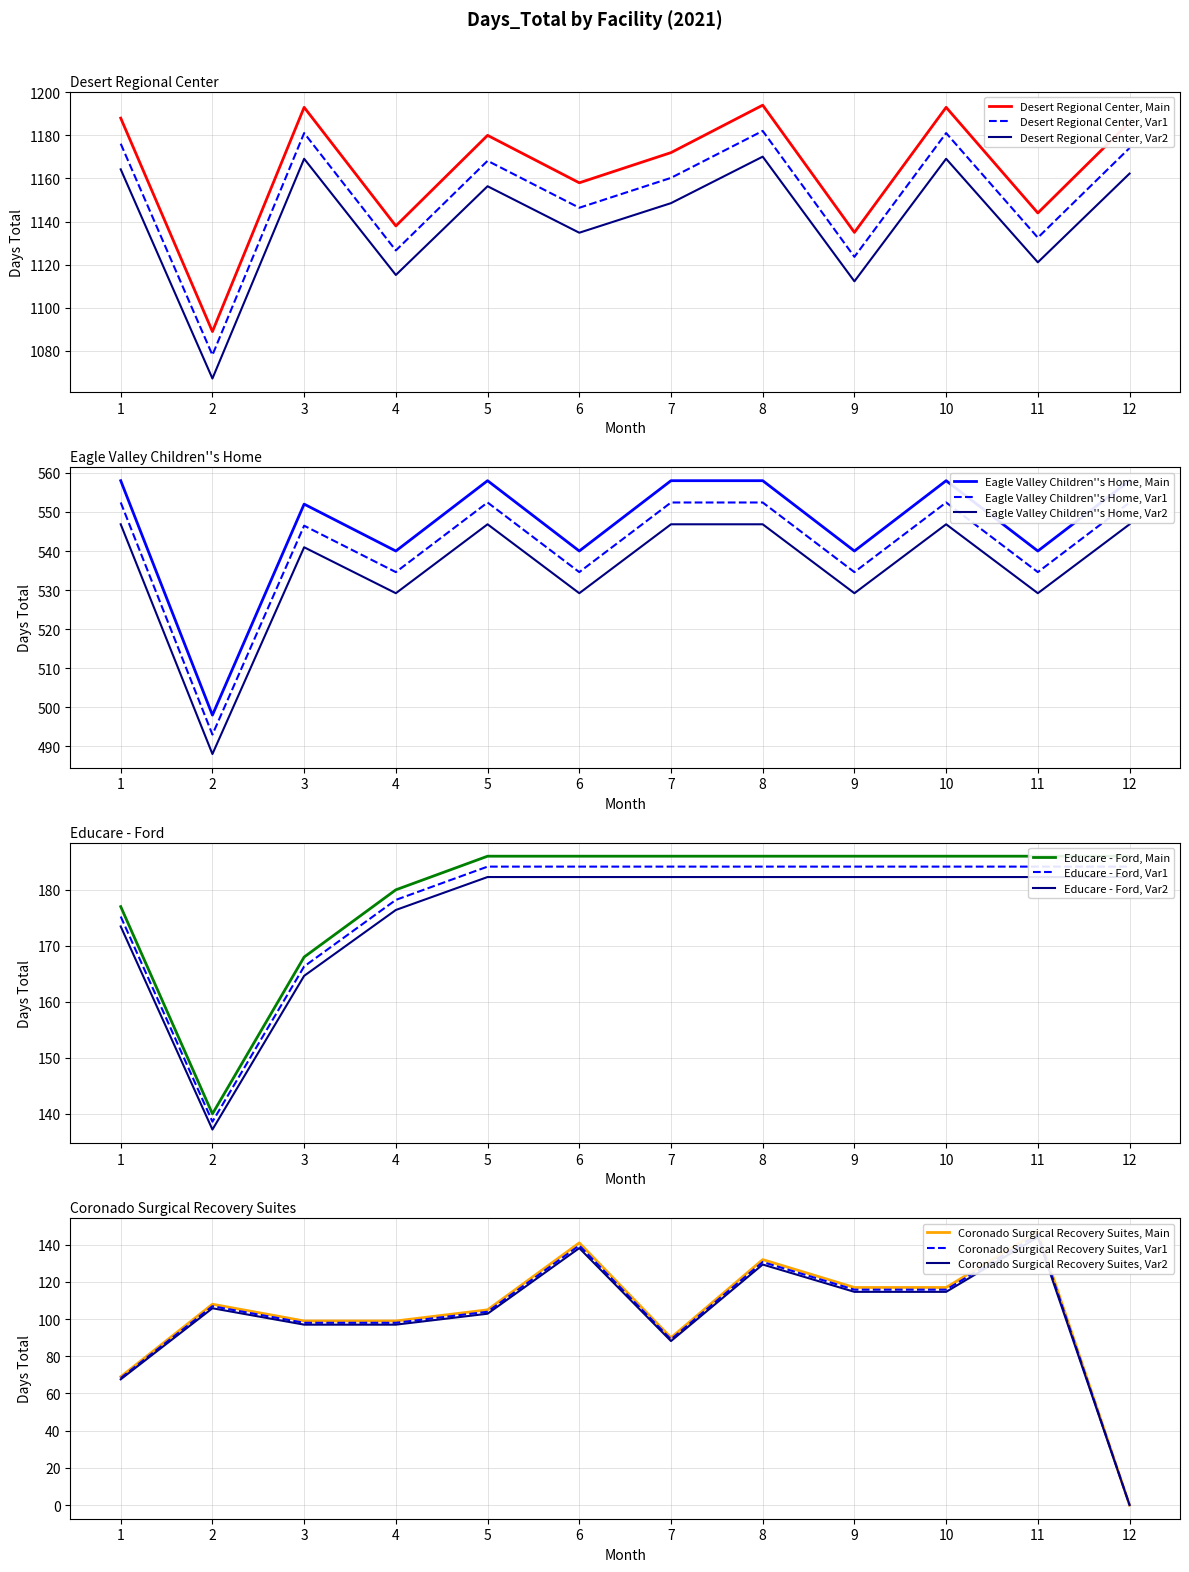

Between 8 and 11, which series saw the biggest shift?

Desert Regional Center